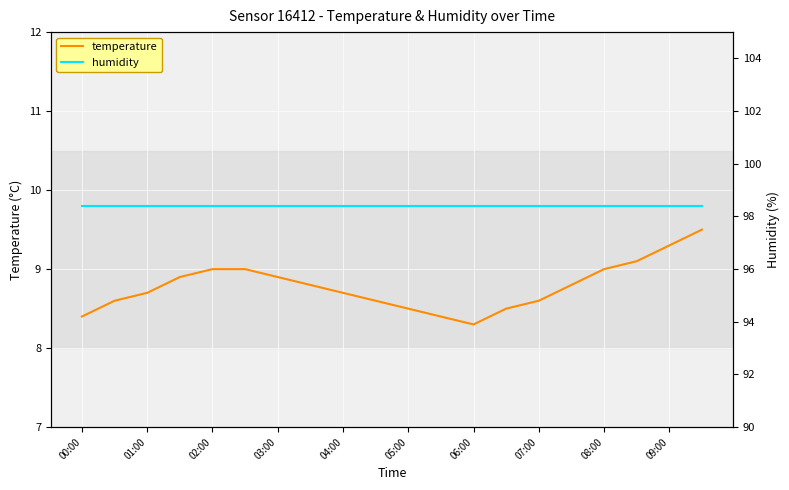

What are all the series names shown in the legend?

temperature, humidity